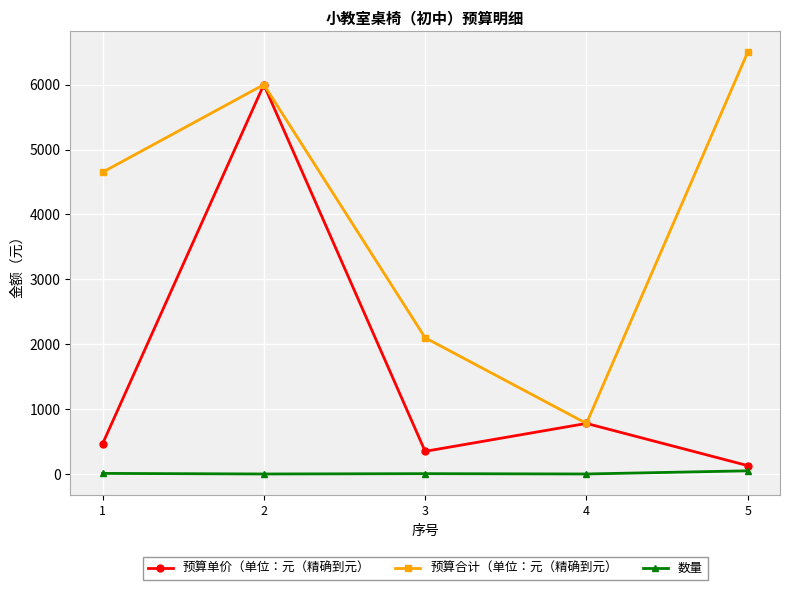

Is it true that 预算合计（单位：元（精确到元） equals 2100 at 3?

True